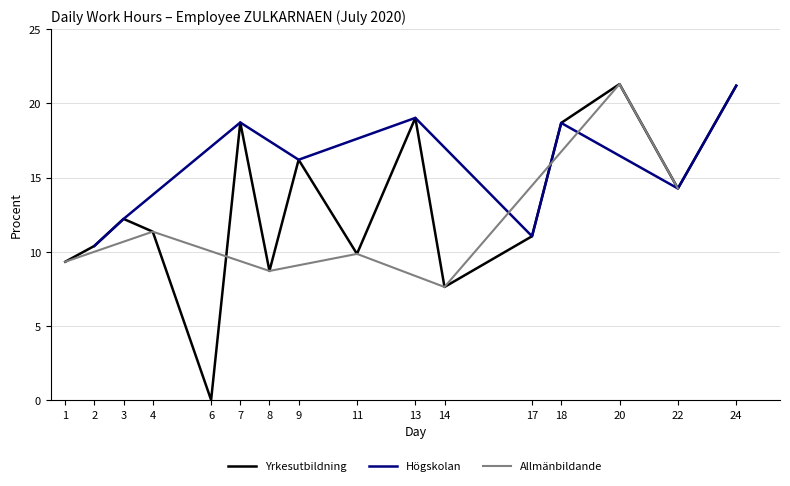

Which category has the lowest value in the Yrkesutbildning series?

6